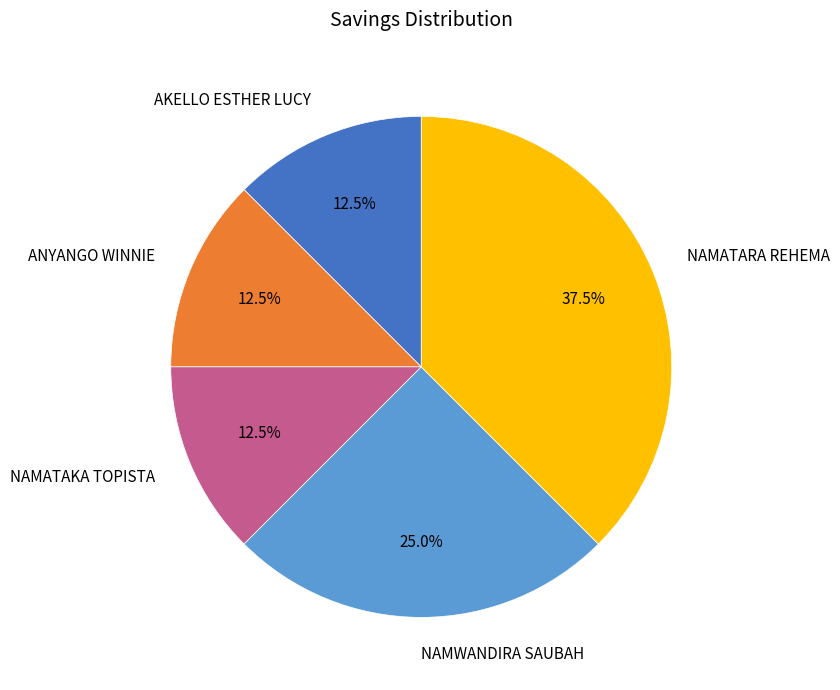

Approximately how many times larger is the value at NAMWANDIRA SAUBAH compared to NAMATARA REHEMA?

0.7